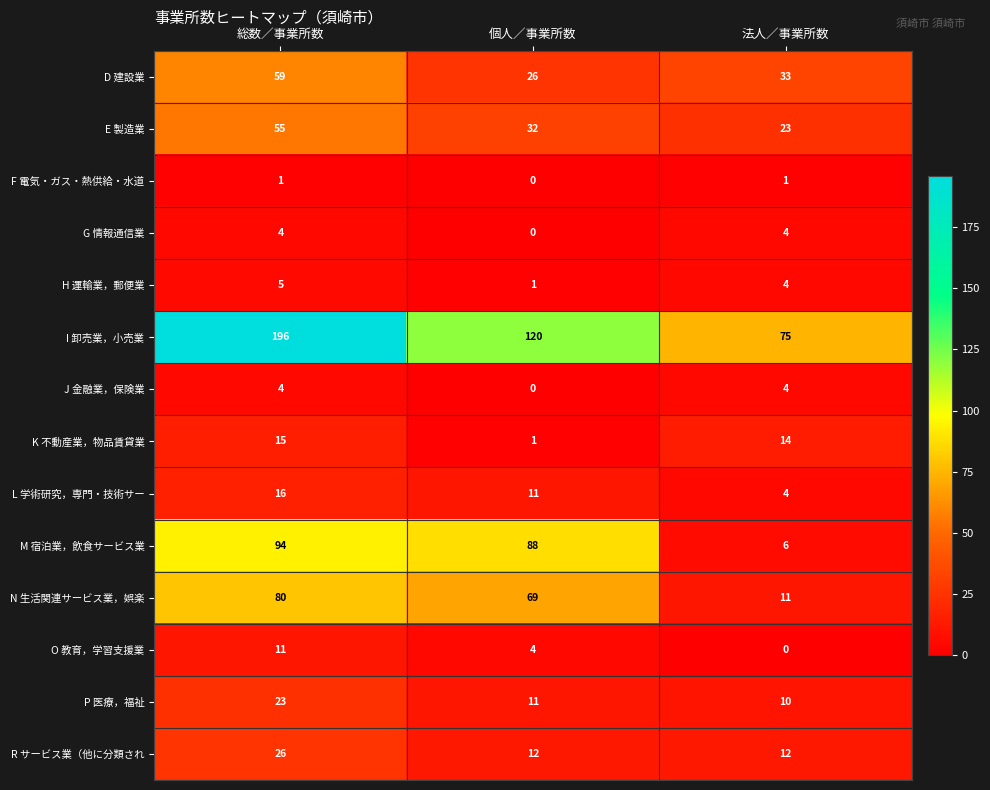

What is the total value across all series at 個人／事業所数?

375